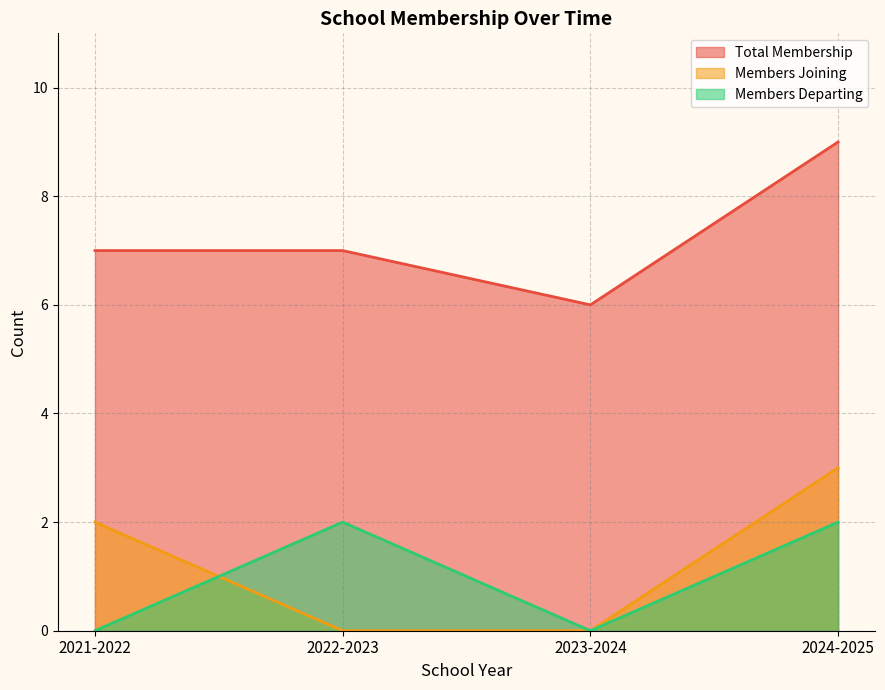

How many positive values does the Members Joining series have?

2